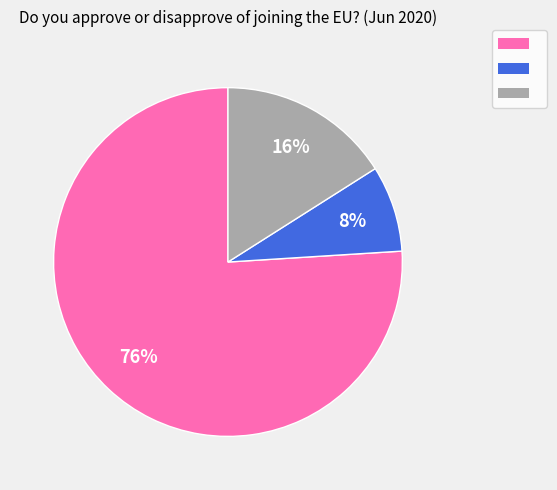

Is there a majority slice in this chart?

Yes